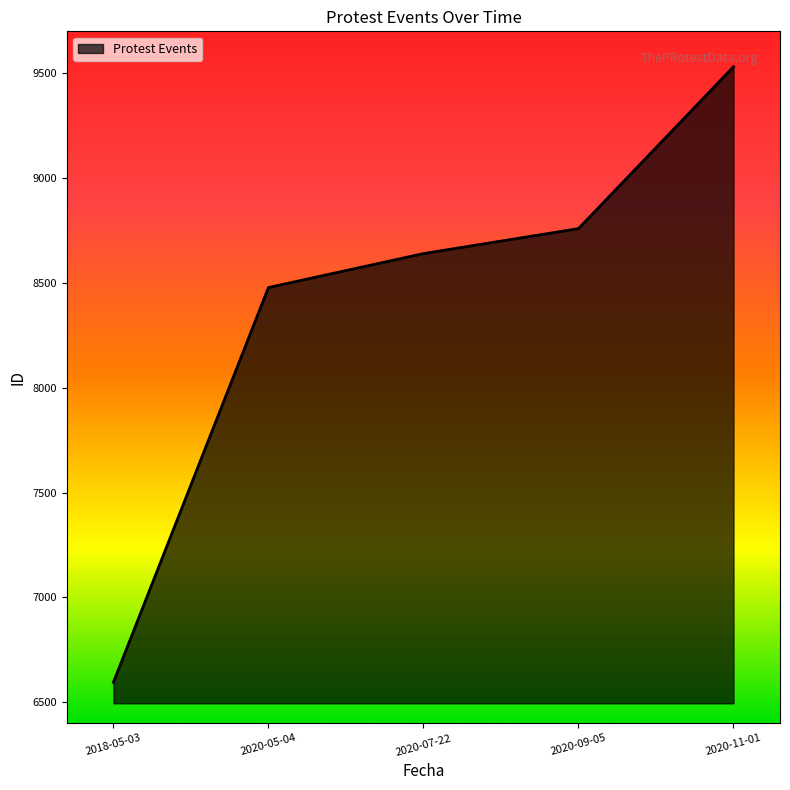

How many values are below 8640?

2